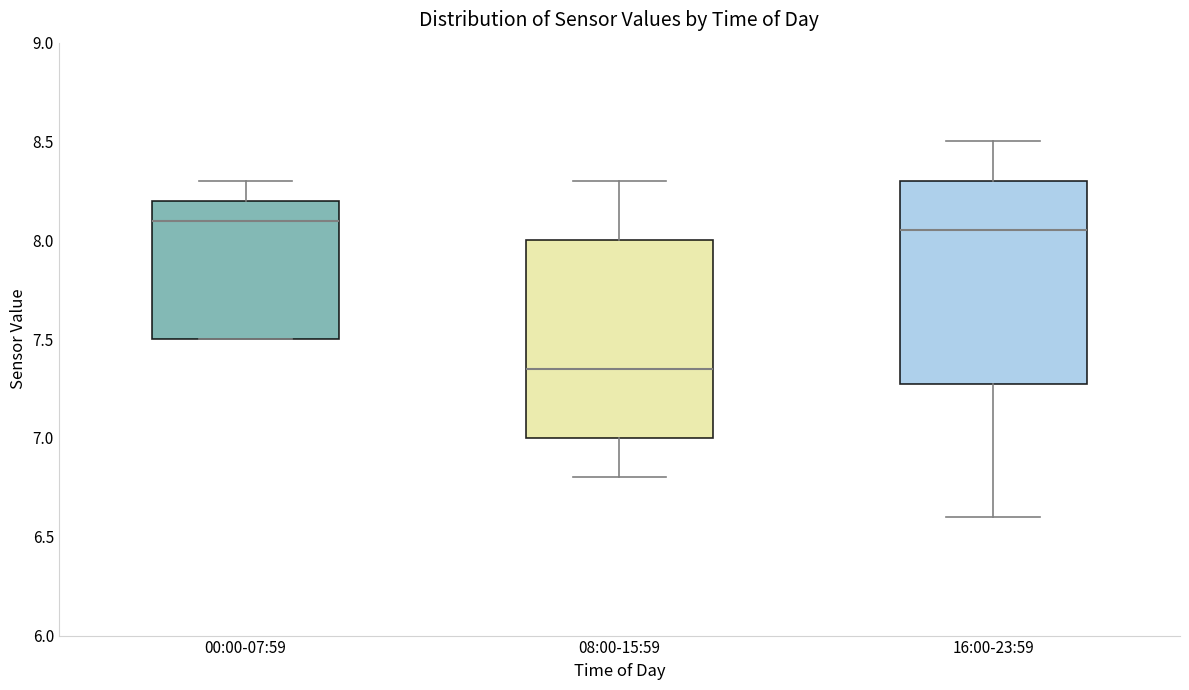

Reading left to right, transcribe this box plot: for each box, give where its median line is, the range the box spans, and where its two whiskers end, as read against the y-axis. The values are not printed on the chart, so give them approximately, as read against the axis.

00:00-07:59: median 8.10, box 7.50 to 8.20, whiskers 7.50 to 8.30
08:00-15:59: median 7.35, box 7.00 to 8.00, whiskers 6.80 to 8.30
16:00-23:59: median 8.05, box 7.30 to 8.30, whiskers 6.60 to 8.50